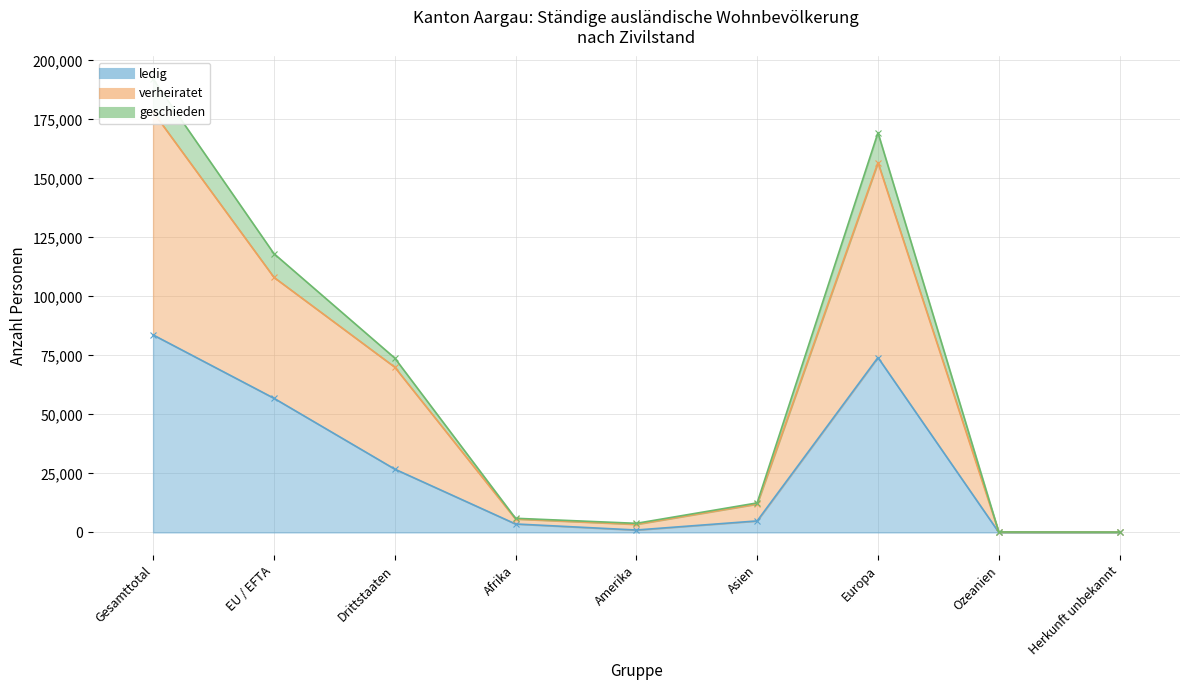

Which series has the largest range (max minus min)?

geschieden